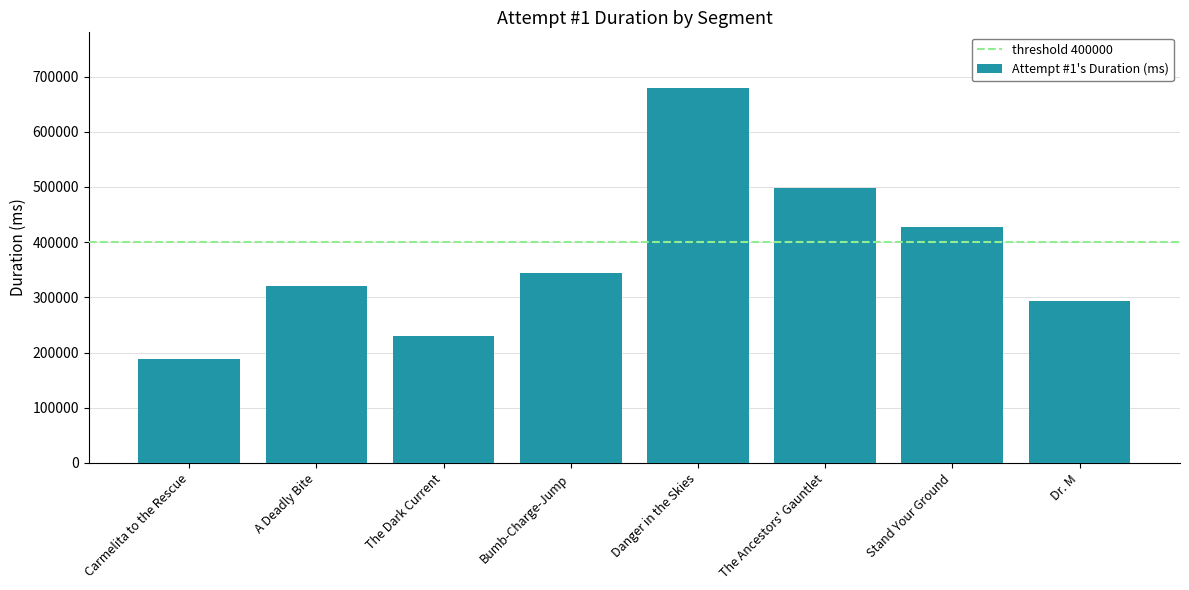

Does the chart contain stacked bars?

No